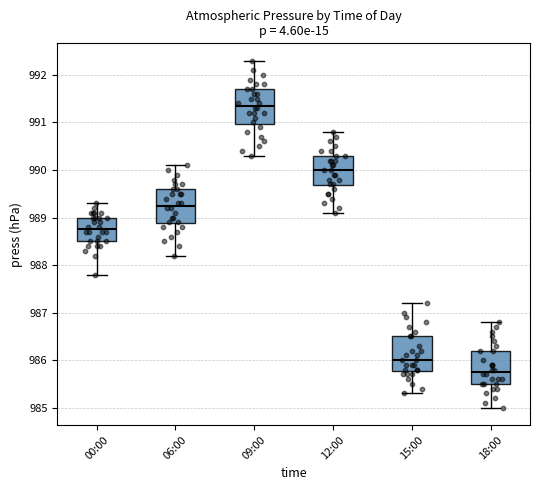

Which box's median line is the lowest?

18:00